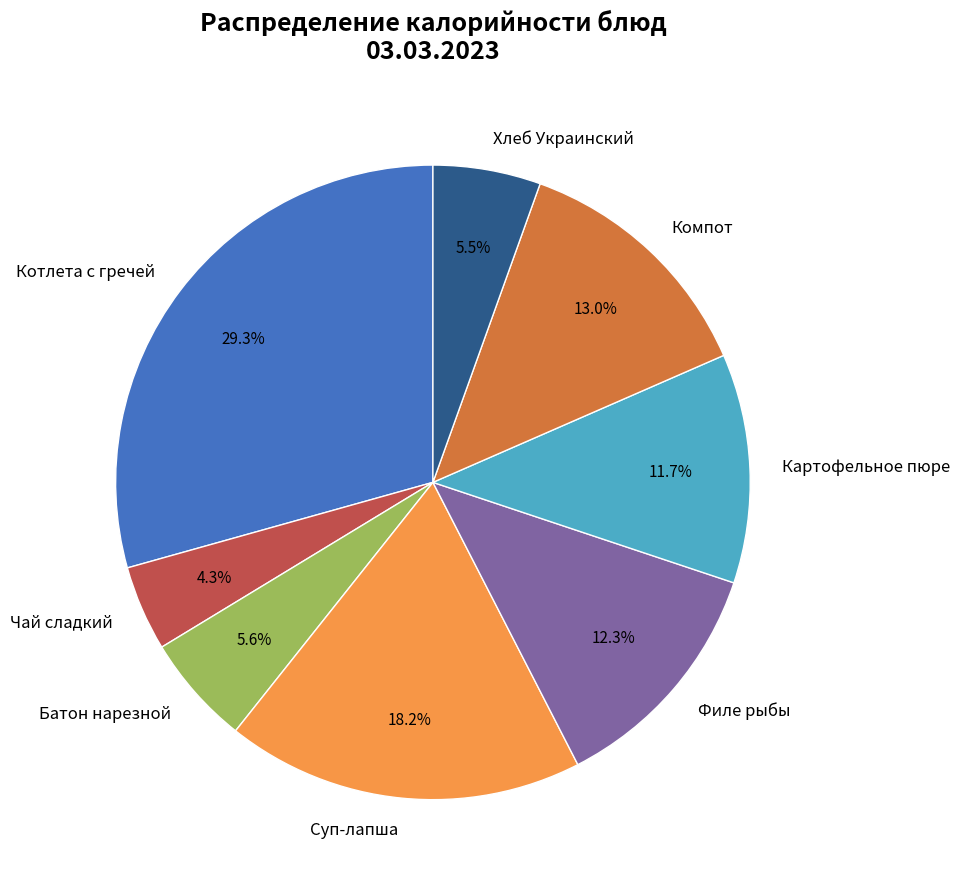

Which has a higher value, Чай сладкий or Котлета с гречей?

Котлета с гречей